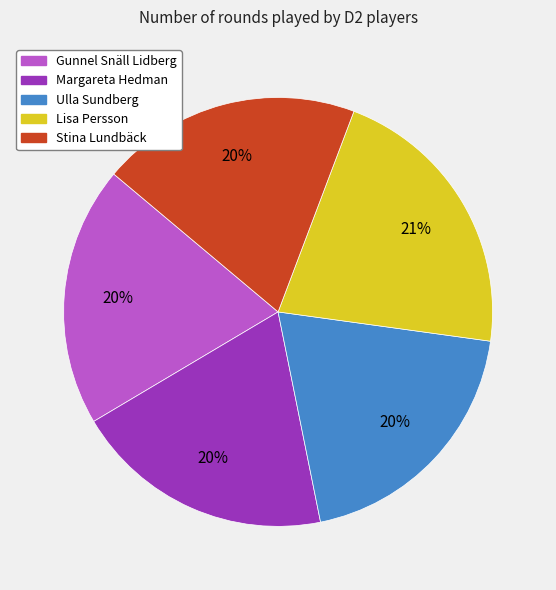

True or false: Gunnel Snäll Lidberg accounts for 20% of the total.

True